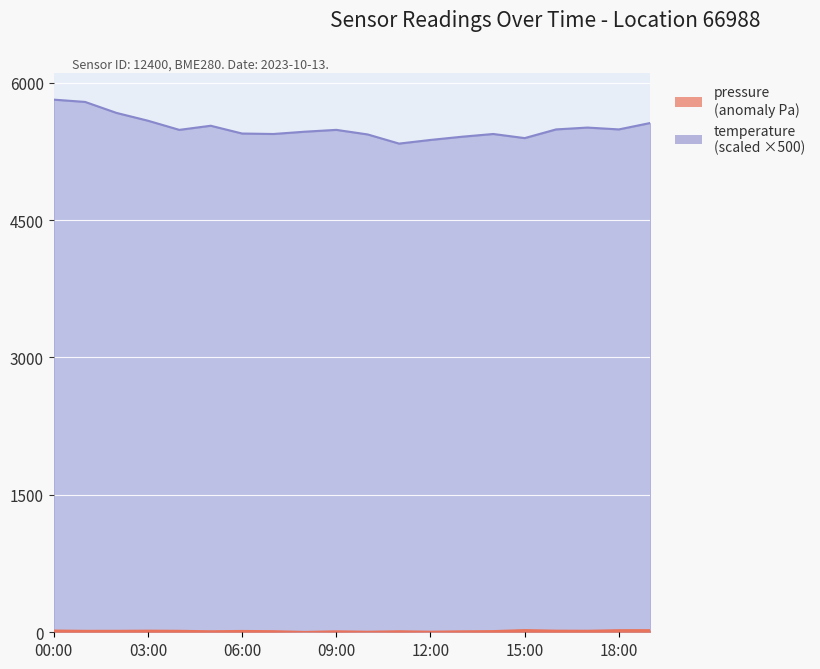

How many categories are shown in the chart?

20